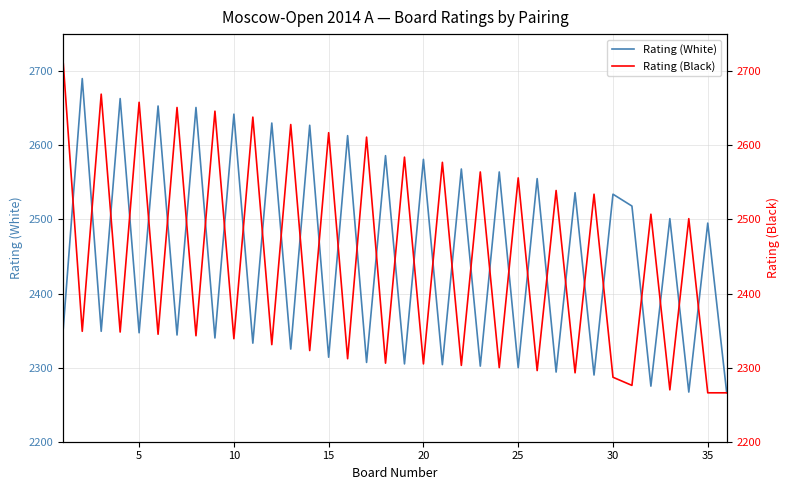

Rank the series by their maximum value, from lowest to highest.

Rating (White), Rating (Black)